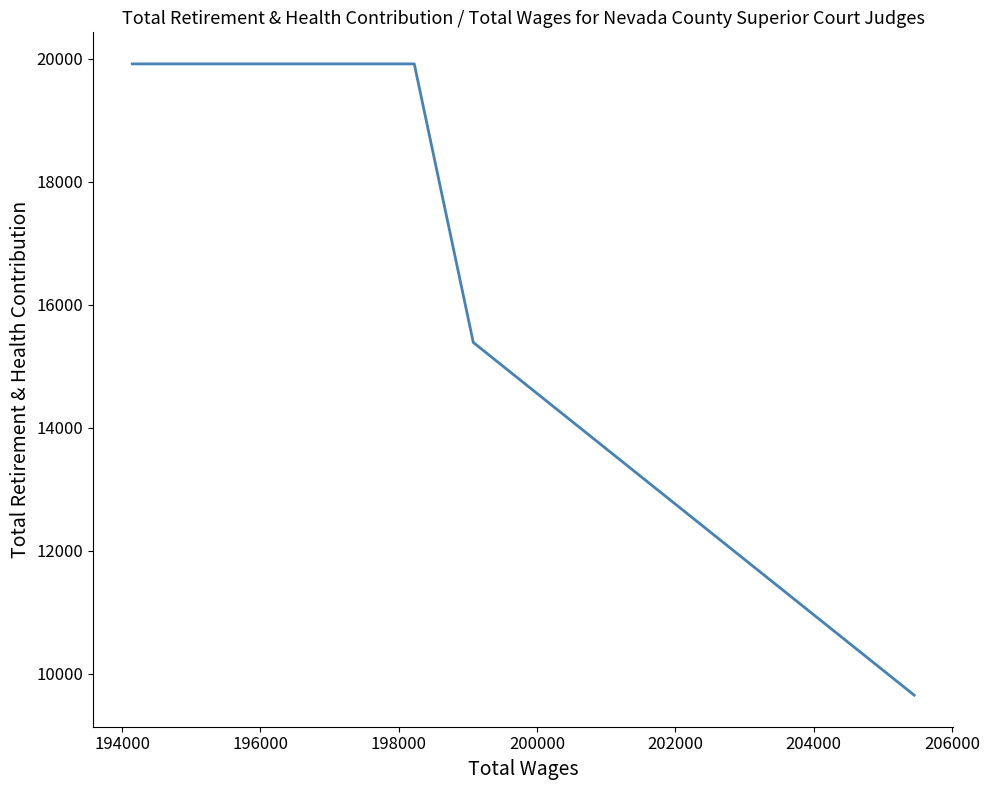

What is the difference between the second highest and second lowest values?

4531